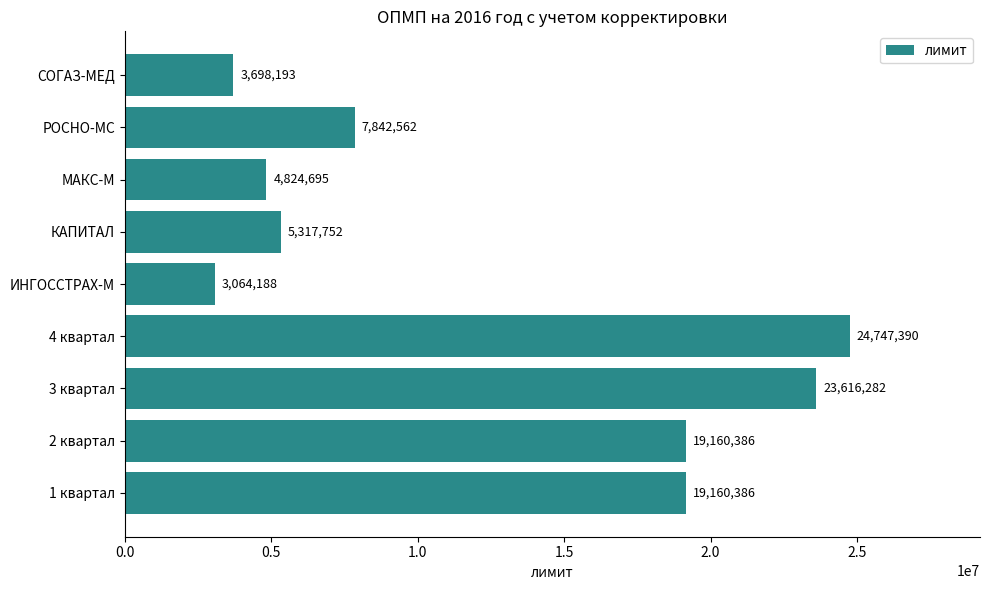

What is the sum of all values?

111431834